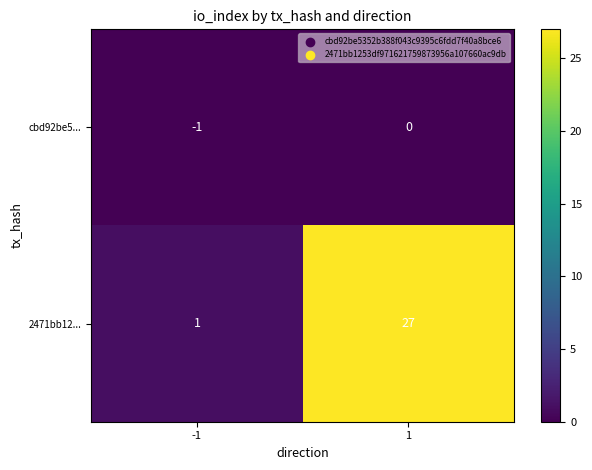

Count the number of data series in this chart.

2